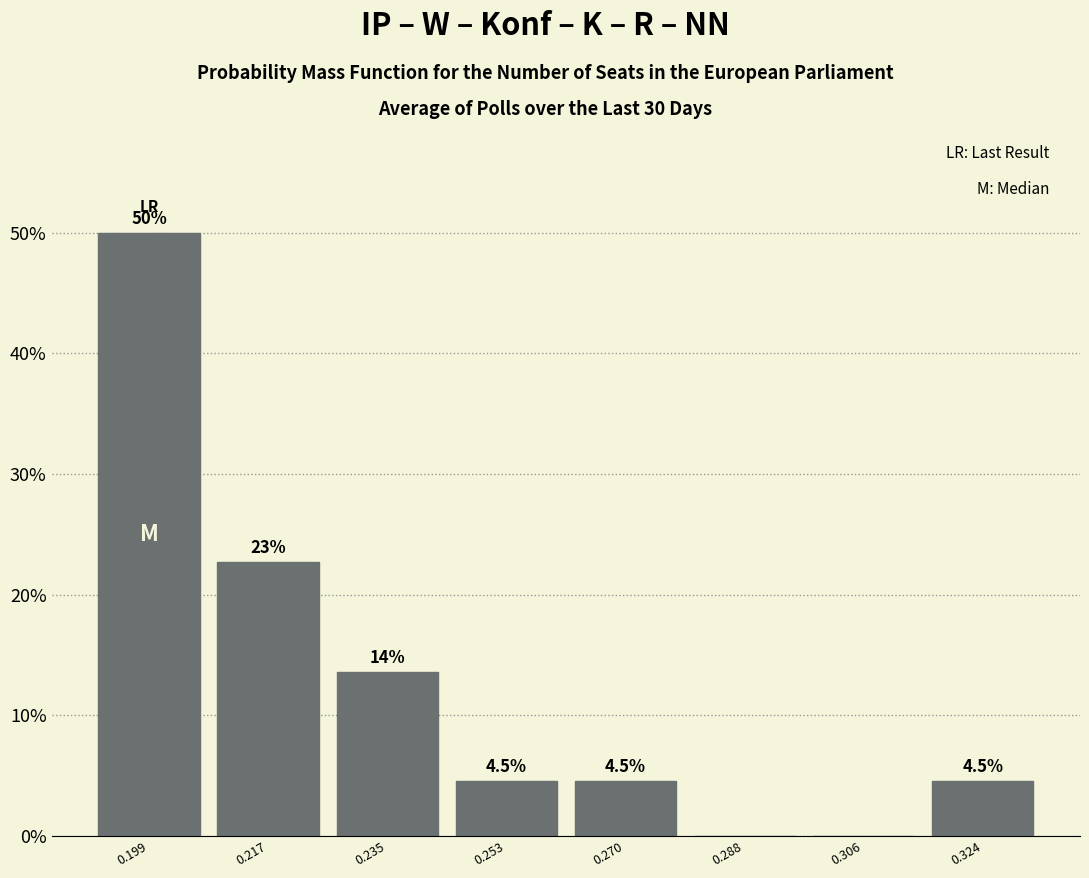

Over which range of the x-axis is the bar tallest?

0.190 to 0.208